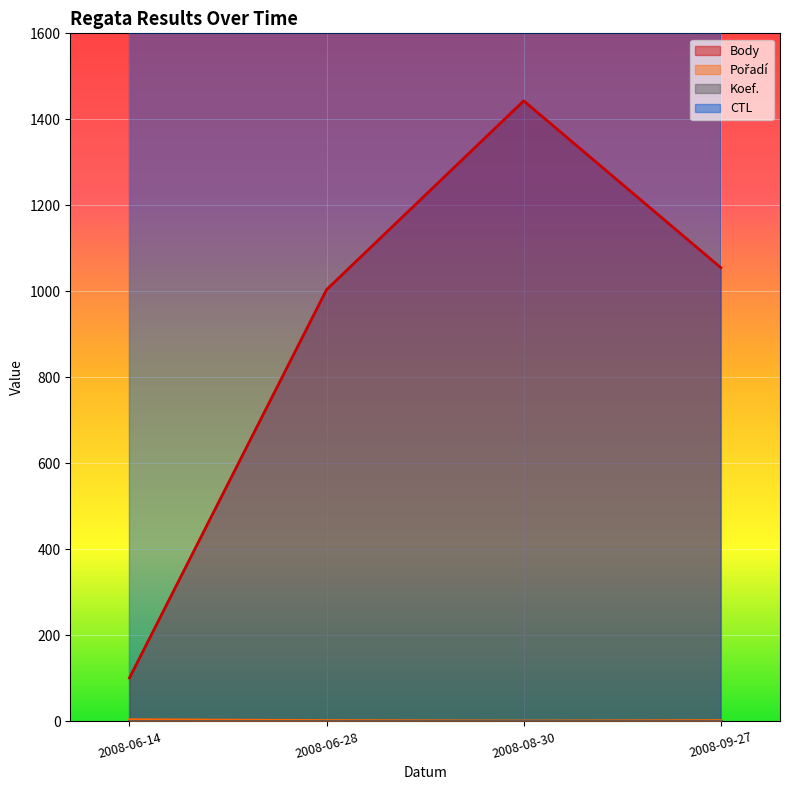

Rank the categories by Body value from highest to lowest.

2008-08-30, 2008-09-27, 2008-06-28, 2008-06-14